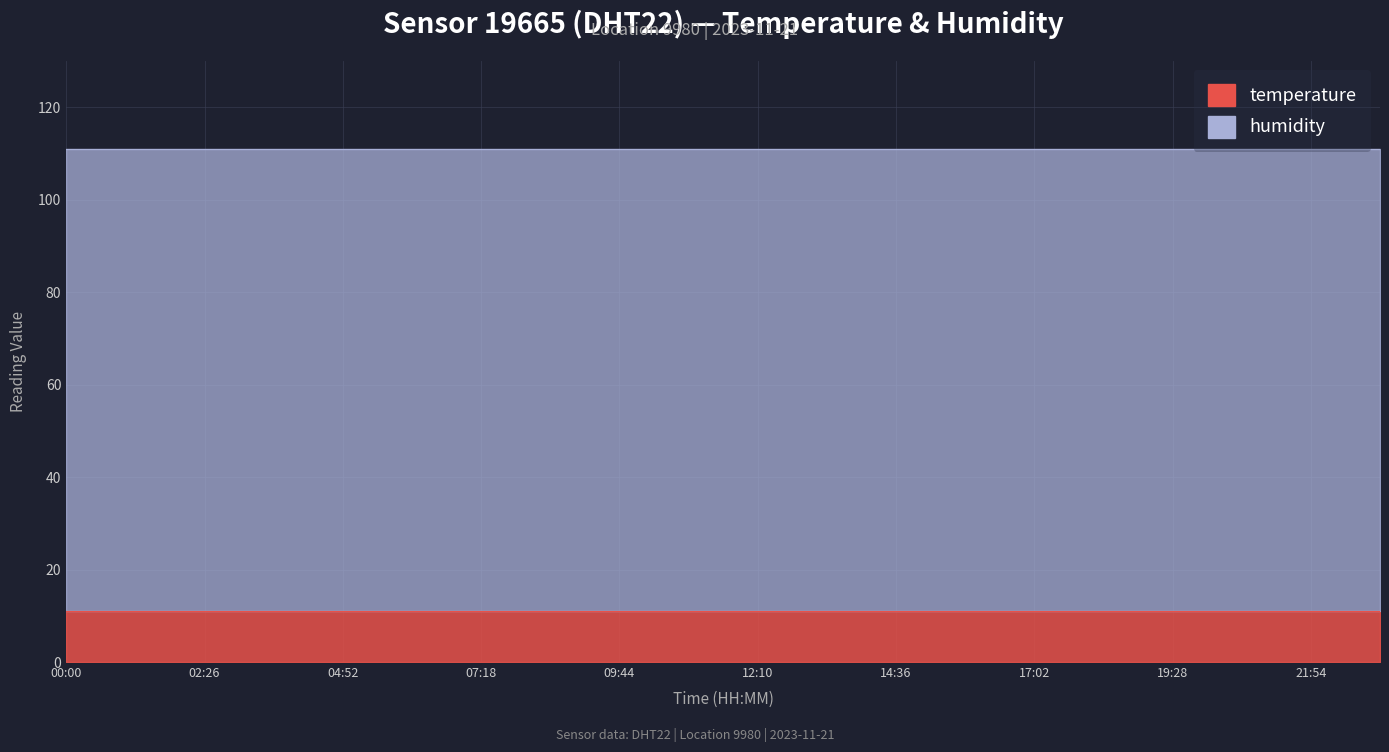

Where is temperature nearest to the value 11?

00:00